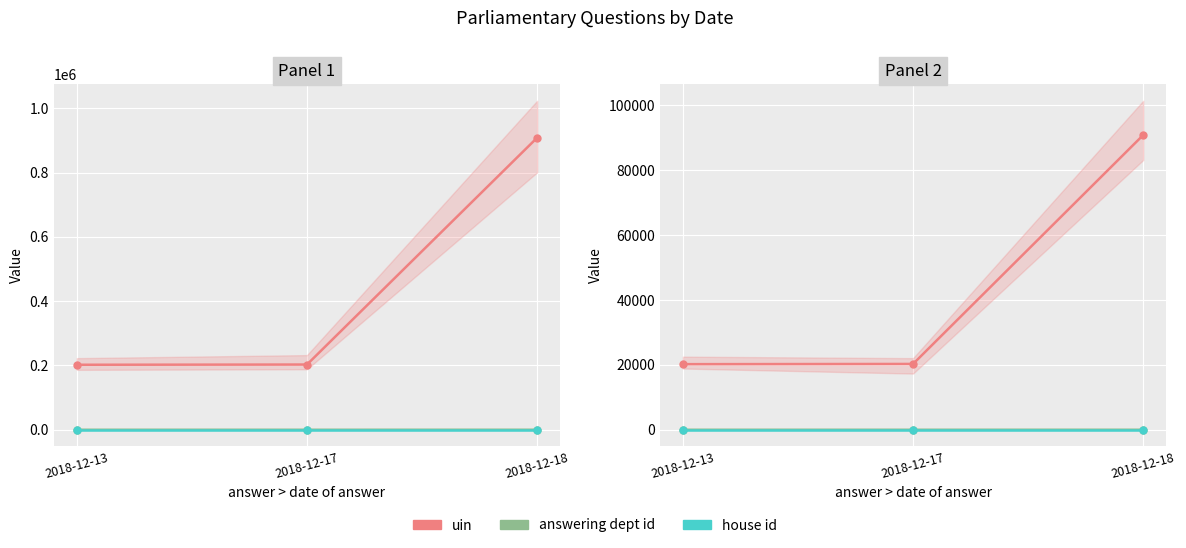

At which label does house id reach its peak?

2018-12-13